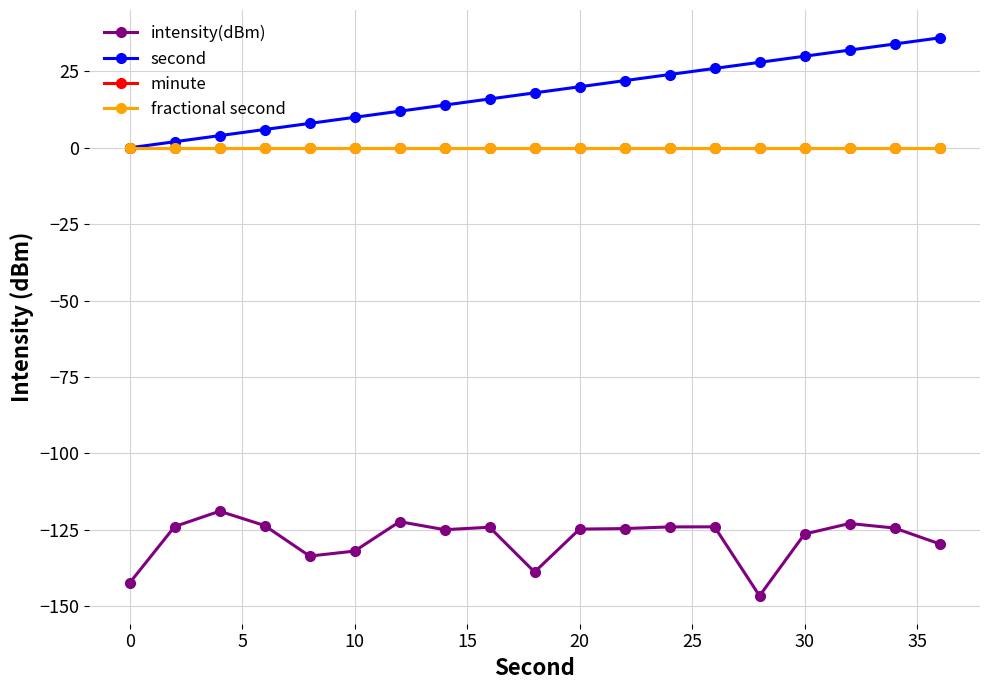

Does the chart have visible grid lines?

Yes